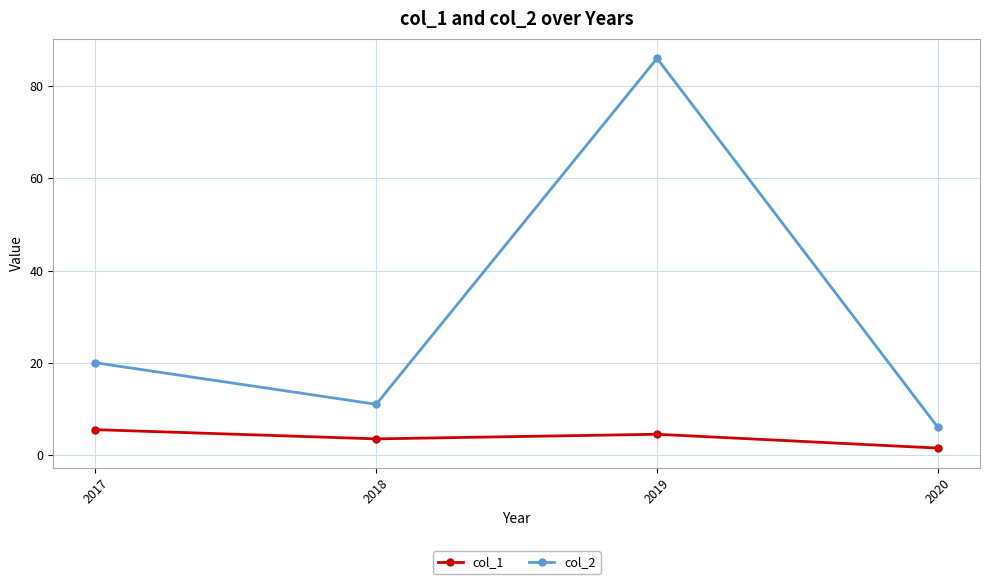

How many lines are shown in the chart?

2